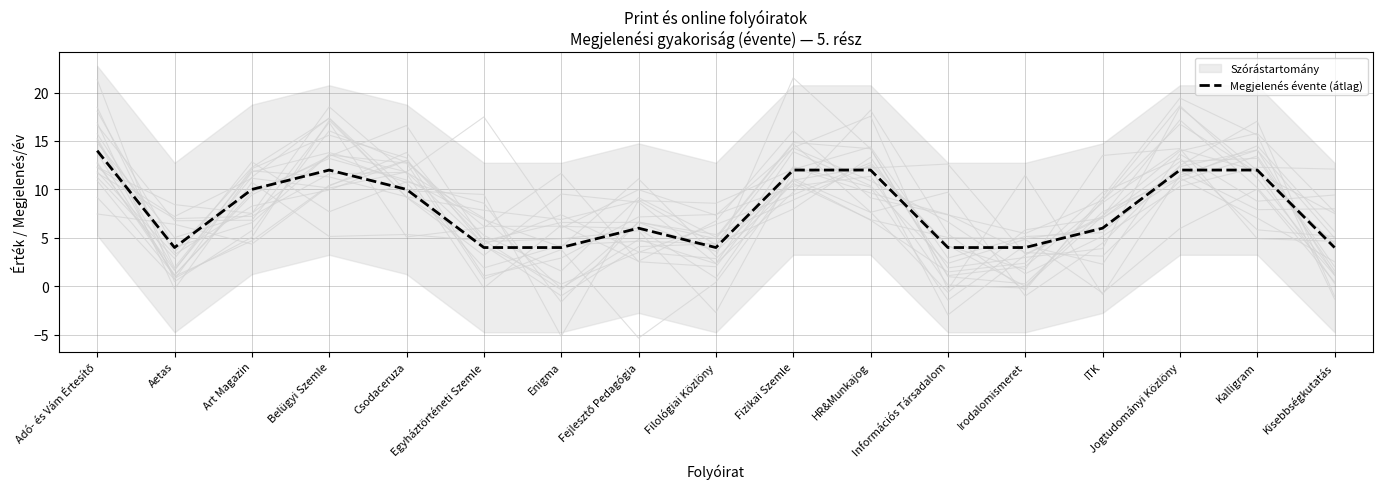

Is it true that the value at Csodaceruza is 10?

True